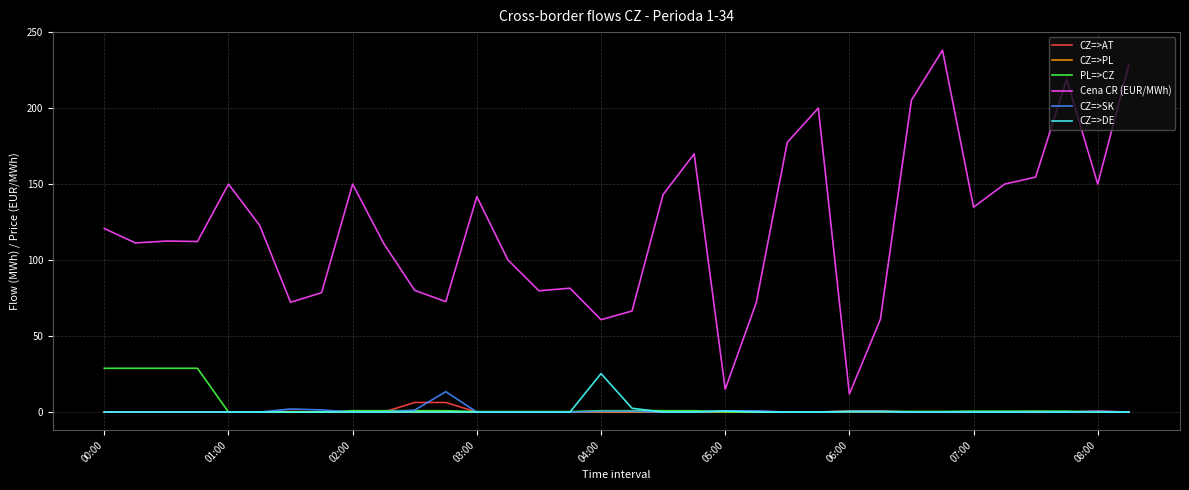

What is the minimum value for Cena CR (EUR/MWh)?

11.9